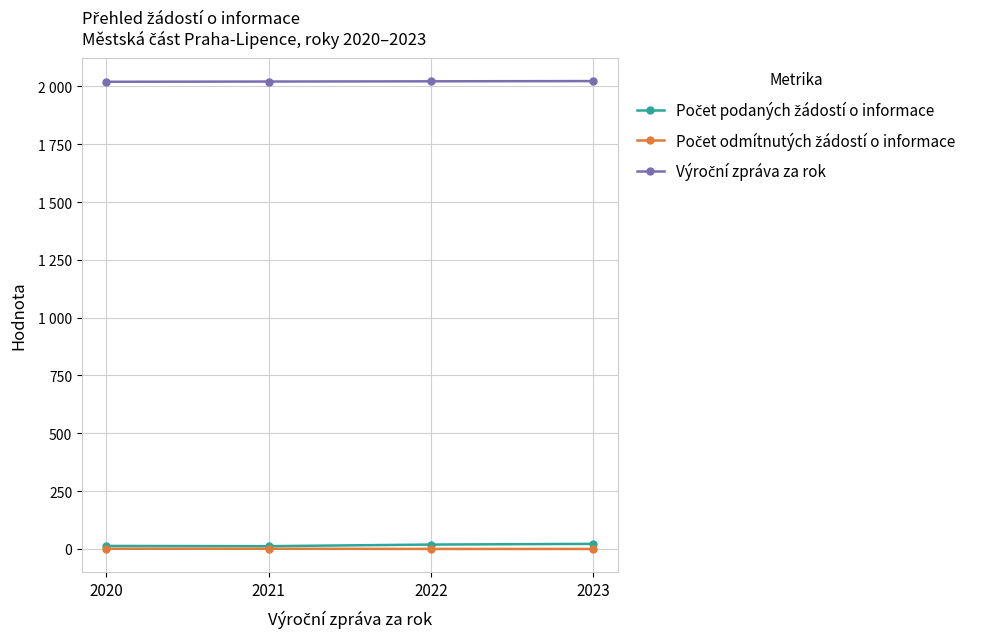

Rank the series by their maximum value, from lowest to highest.

Počet odmítnutých žádostí o informace, Počet podaných žádostí o informace, Výroční zpráva za rok